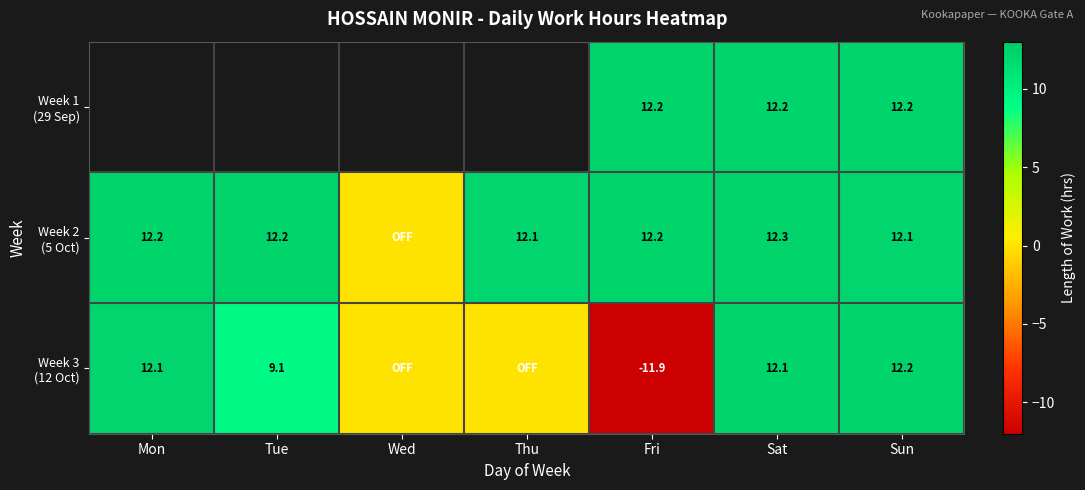

What is the minimum value shown in the chart?

-11.9